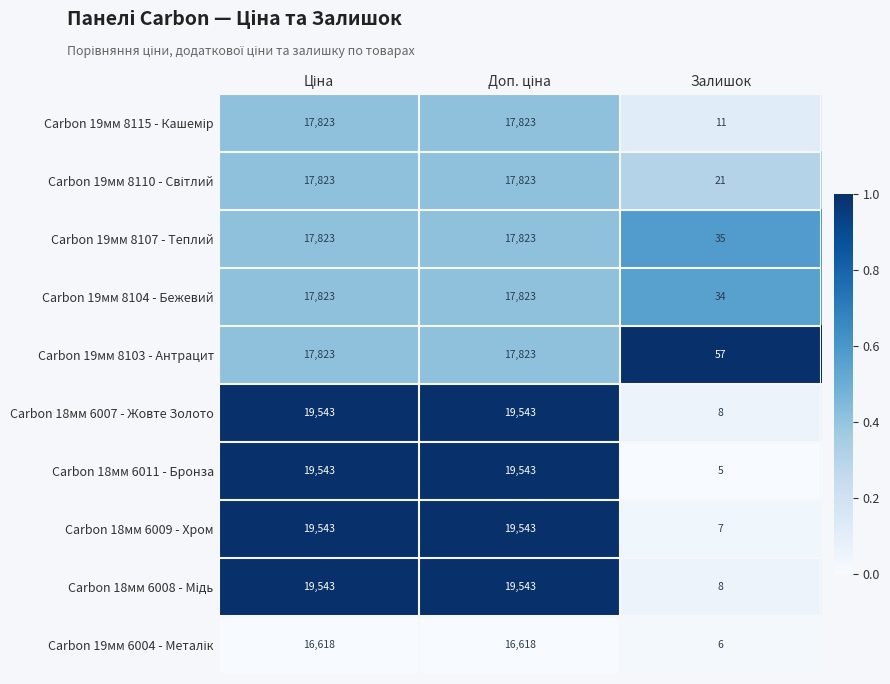

What is the sum of all Carbon 19мм 8107 - Теплий values?

35681